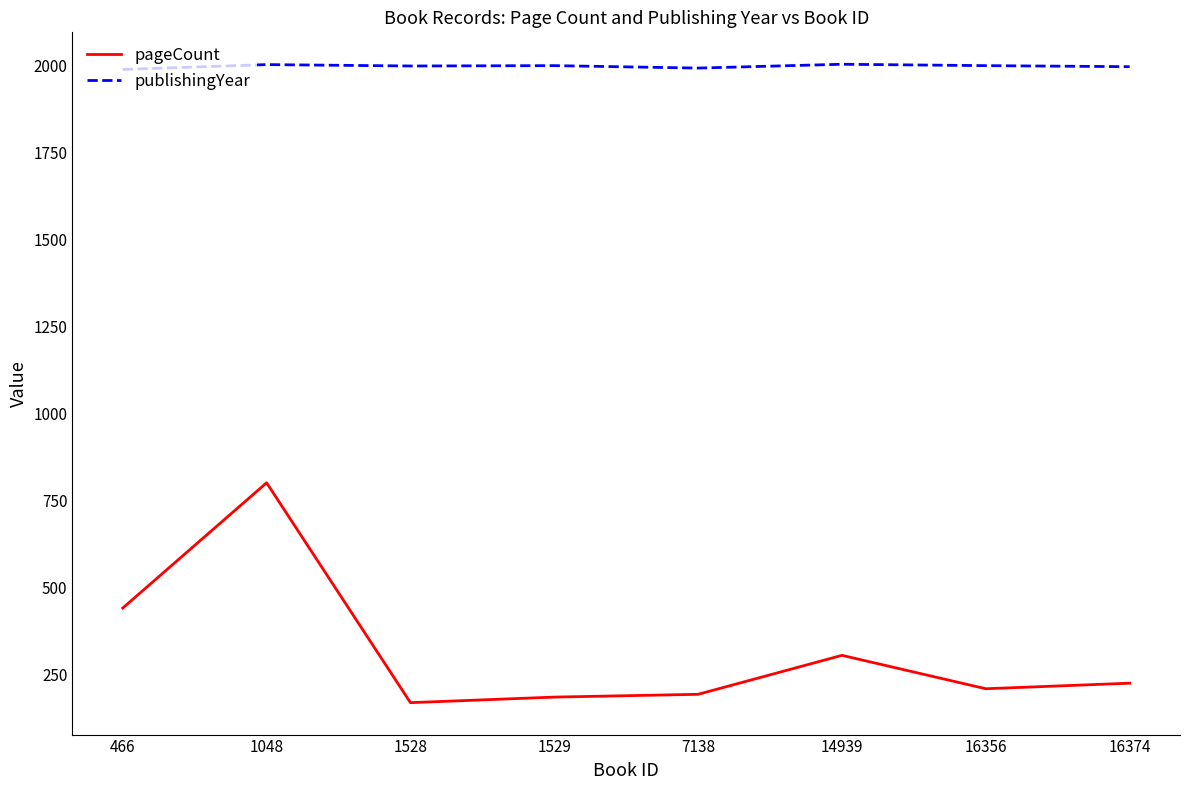

At 16356, list the series in order from smallest to largest.

pageCount, publishingYear